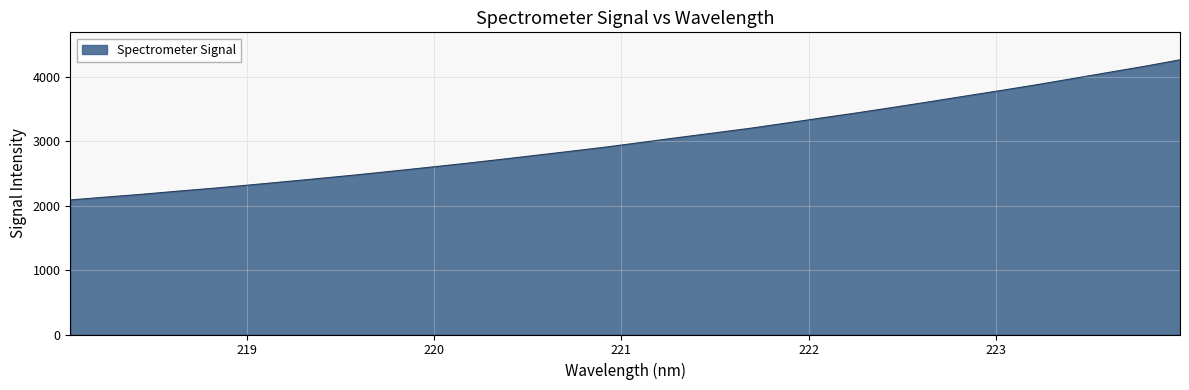

How many lines are shown in the chart?

1